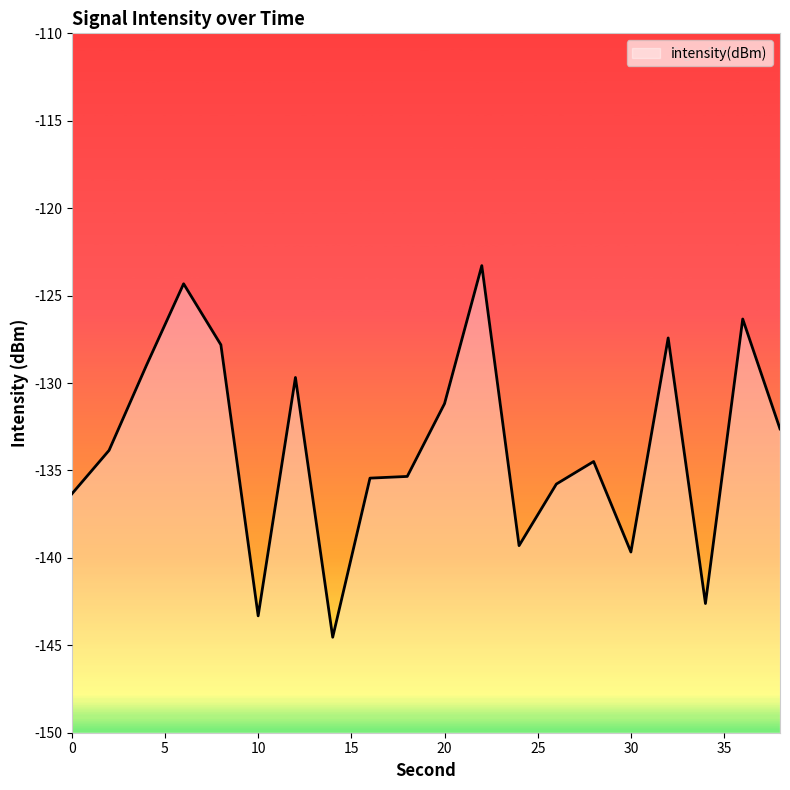

Between 28 and 24, which is larger?

28